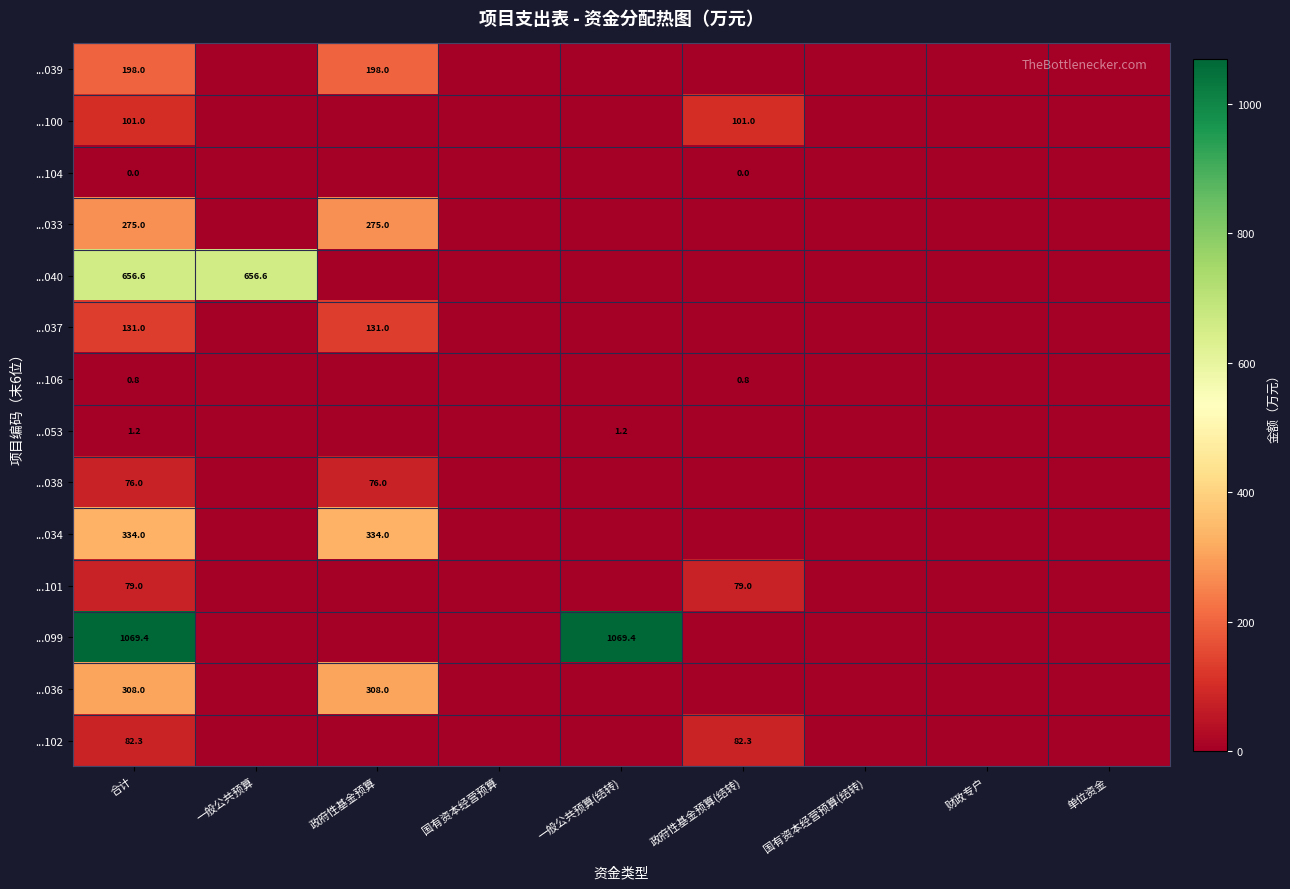

True or false: ...102 has a value of 82.3 at 合计.

True